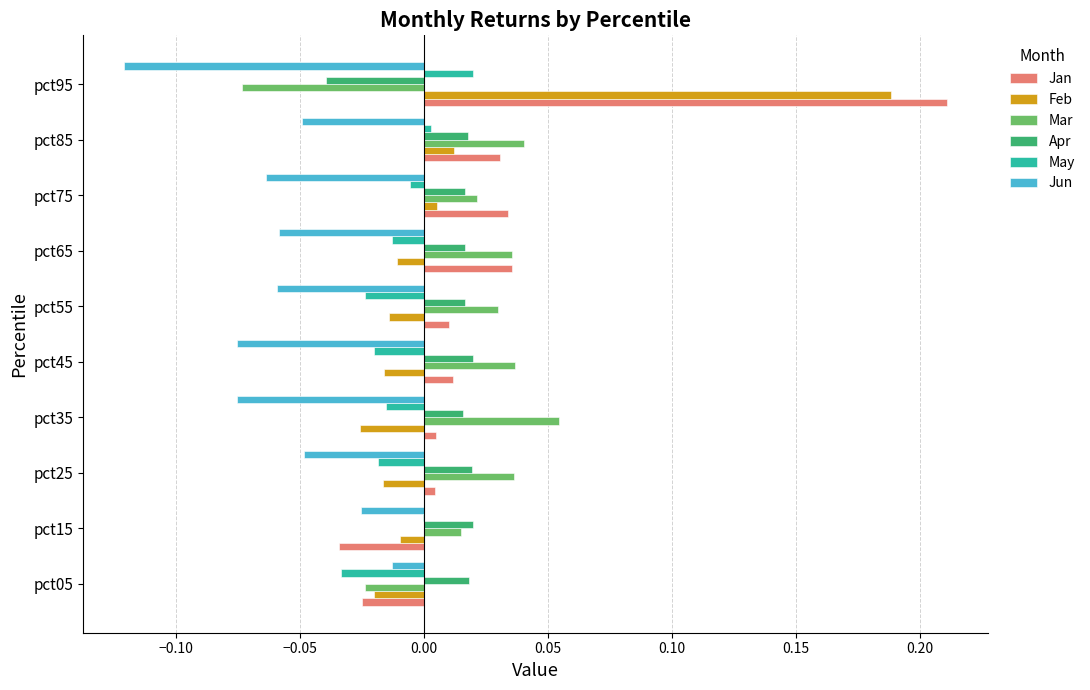

The Feb series shows -0.0 at pct05. True or false?

True